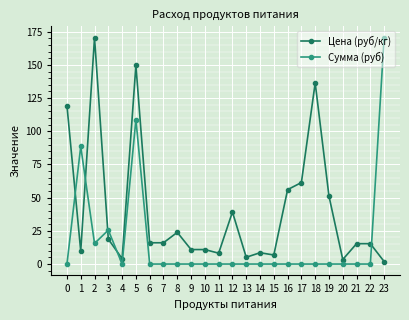

Which series has the largest range (max minus min)?

Сумма (руб)